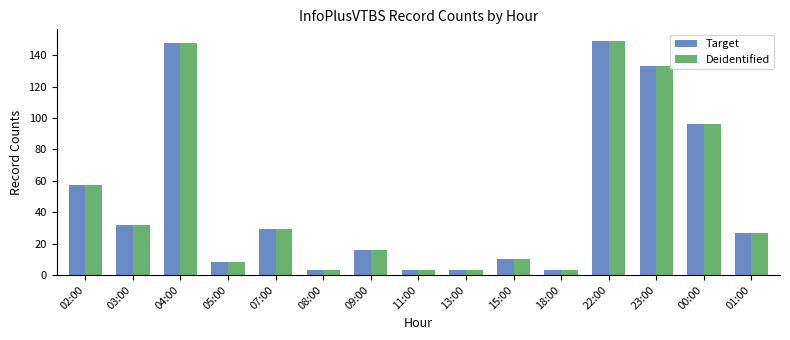

At how many categories does at least one series exceed 41?

5